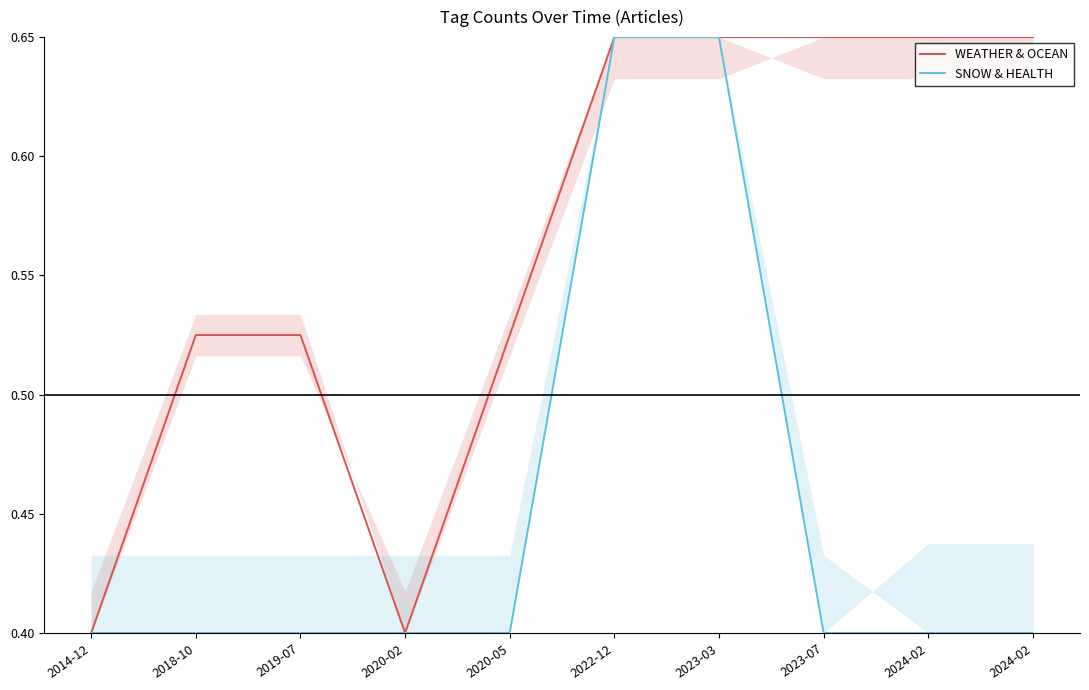

The value of WEATHER & OCEAN at 2018-10 is 0.5. True or false?

True